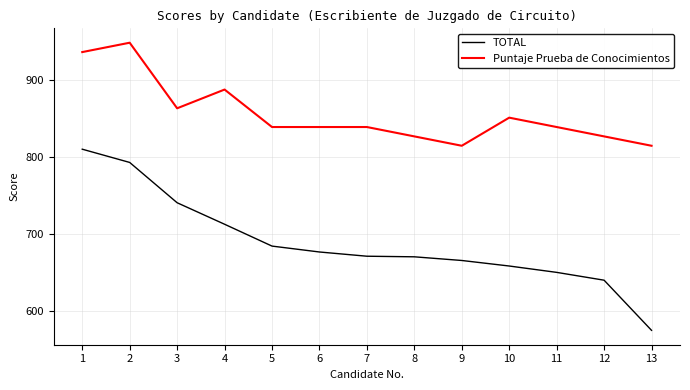

True or false: Puntaje Prueba de Conocimientos and TOTAL intersect in this chart.

False